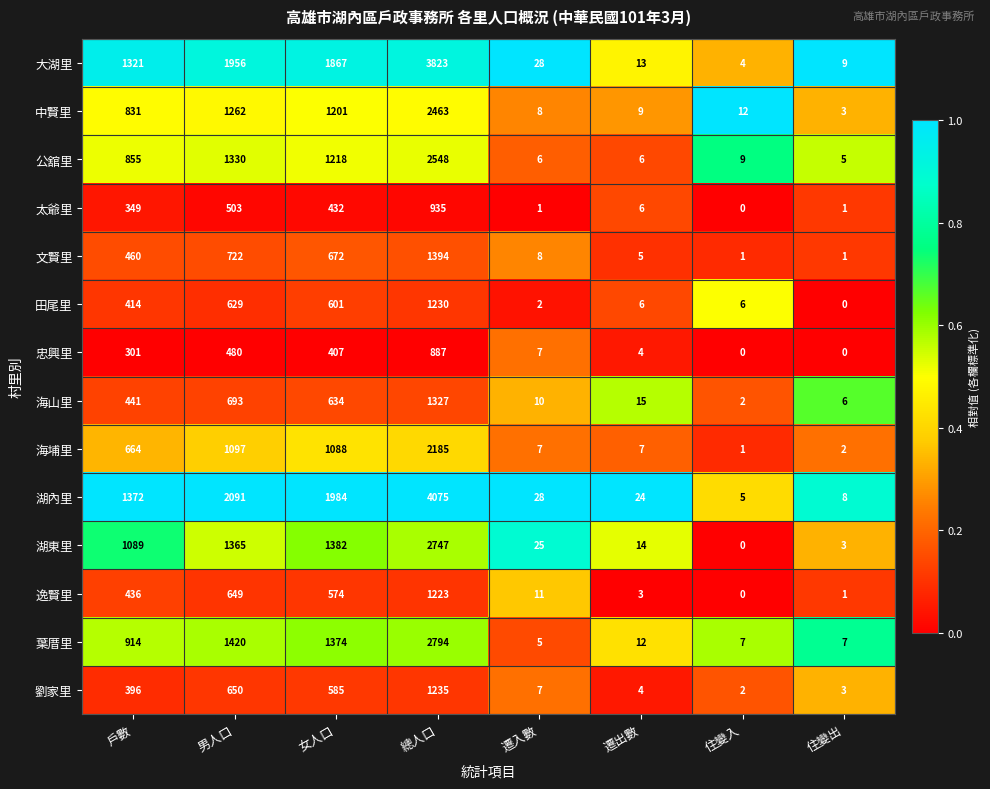

List the labels in order of 大湖里 value, smallest first.

住變入, 住變出, 遷出數, 遷入數, 戶數, 女人口, 男人口, 總人口